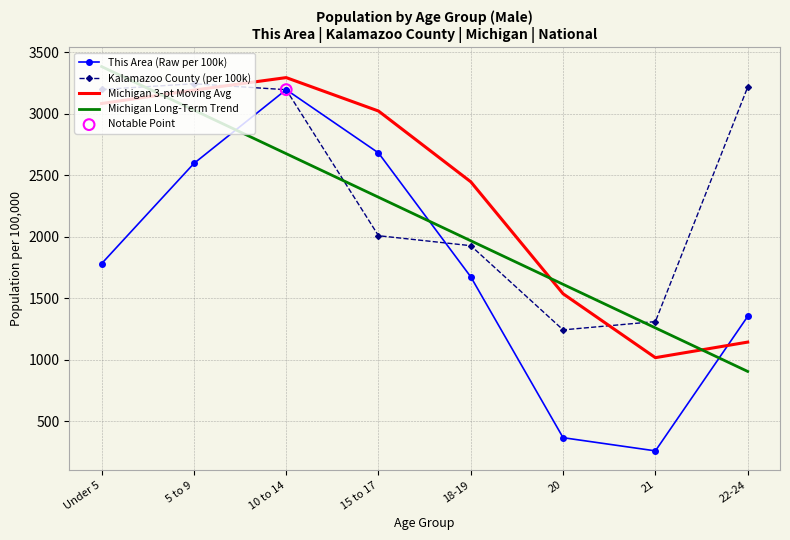

Which series has the largest total across all categories?

Kalamazoo County (per 100k)